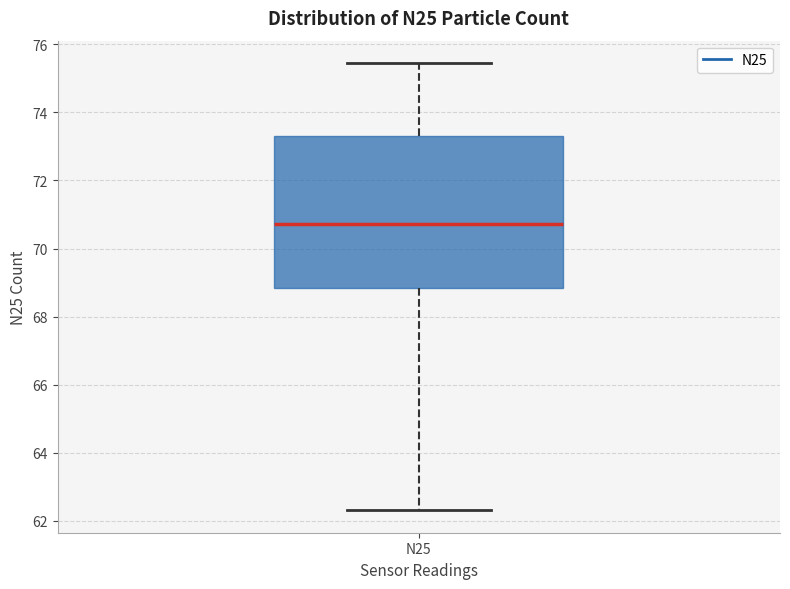

Transcribe this box plot: give where the median line is, the range the box spans, and where the two whiskers end, as read against the y-axis. The values are not printed on the chart, so give them approximately, as read against the axis.

median 70.8, box 68.8 to 73.4, whiskers 62.4 to 75.4